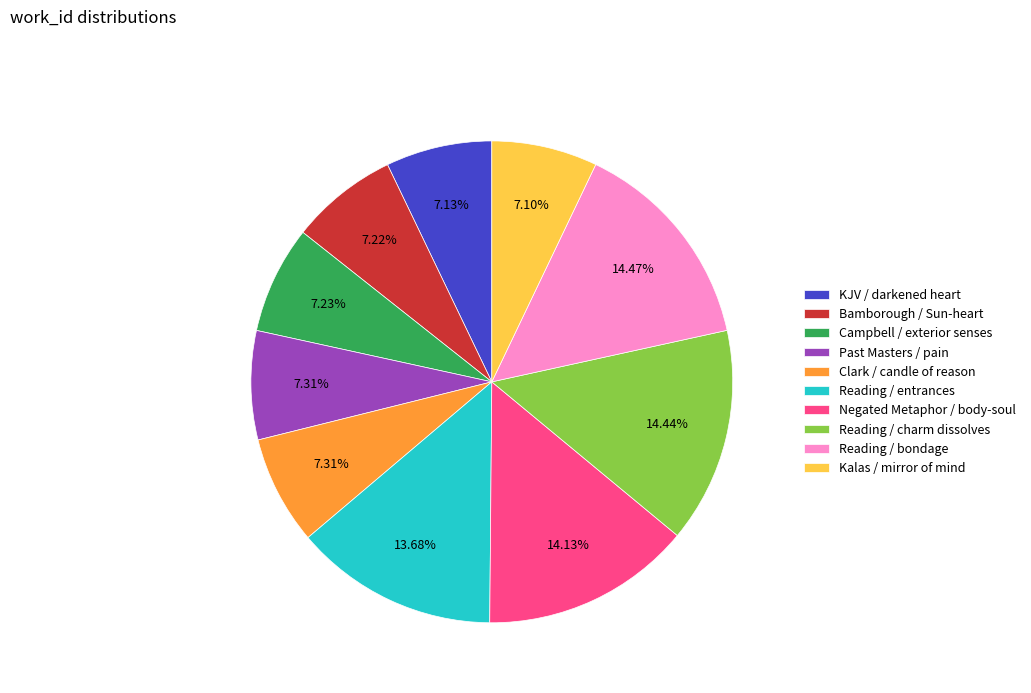

What is the ratio of the value at Reading / bondage to the value at Clark / candle of reason?

2.0